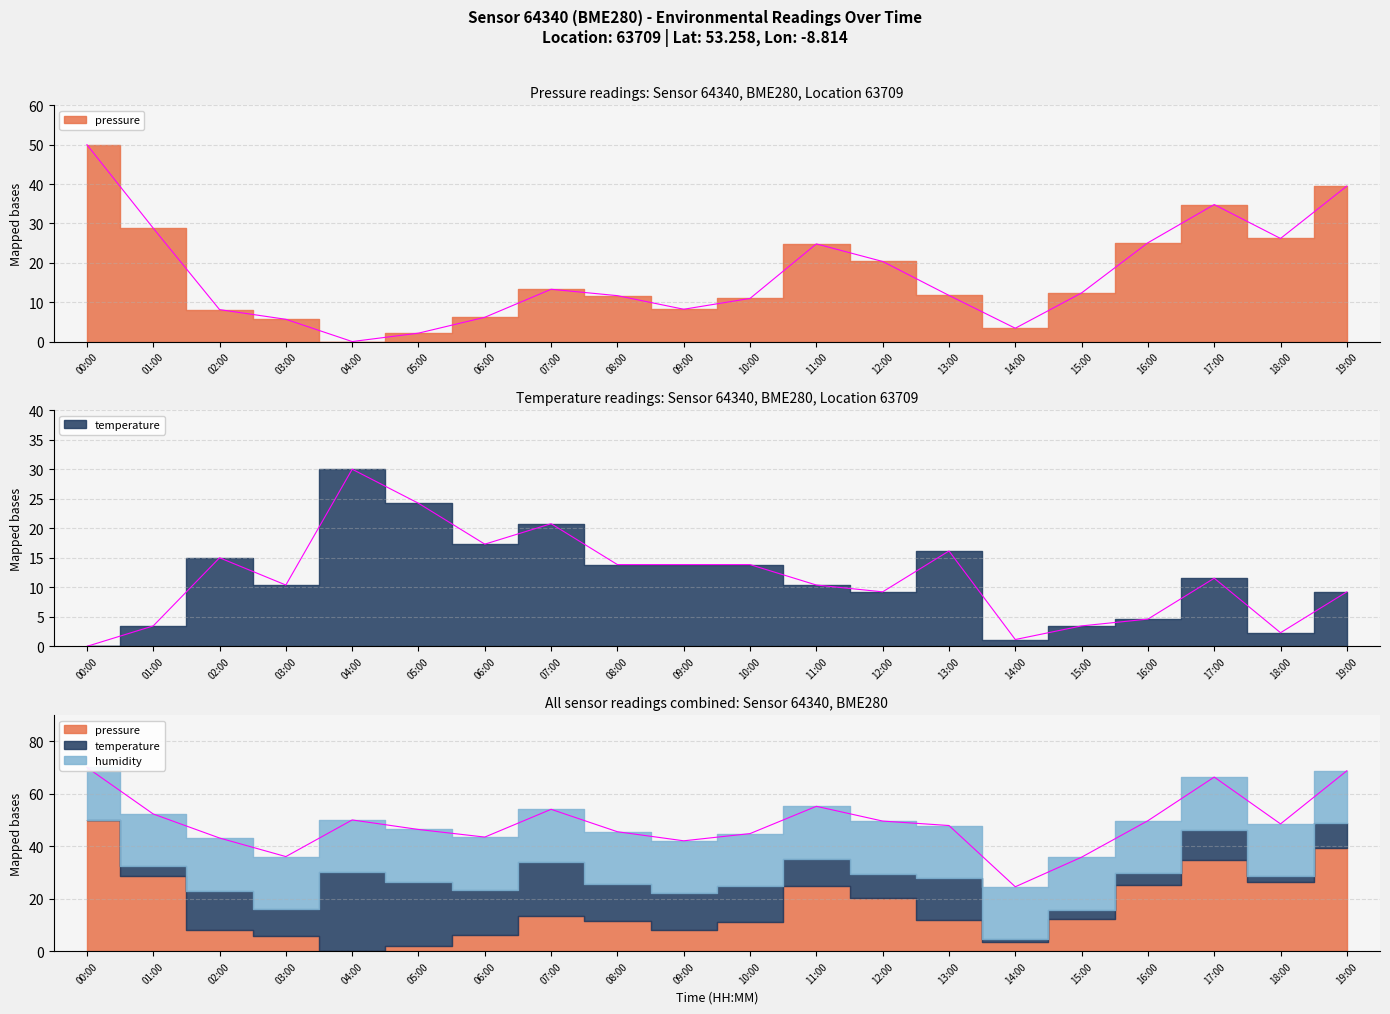

Reading left to right, extract all data points from this chart.

pressure: 50.0	28.8	8.1	5.6	0.0	2.1	6.2	13.3	11.7	8.2	11.0	24.8	20.3	11.7	3.4	12.4	25.1	34.8	26.2	39.5
temperature: 0.0	3.5	15.0	10.4	30.0	24.2	17.3	20.8	13.8	13.8	13.8	10.4	9.2	16.2	1.2	3.5	4.6	11.5	2.3	9.2